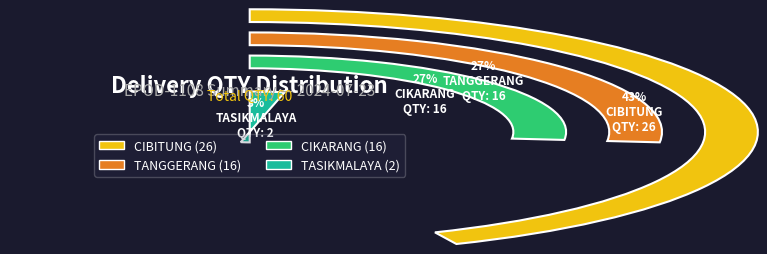

What is the ratio of the value at TASIKMALAYA to the value at CIBITUNG?

0.1